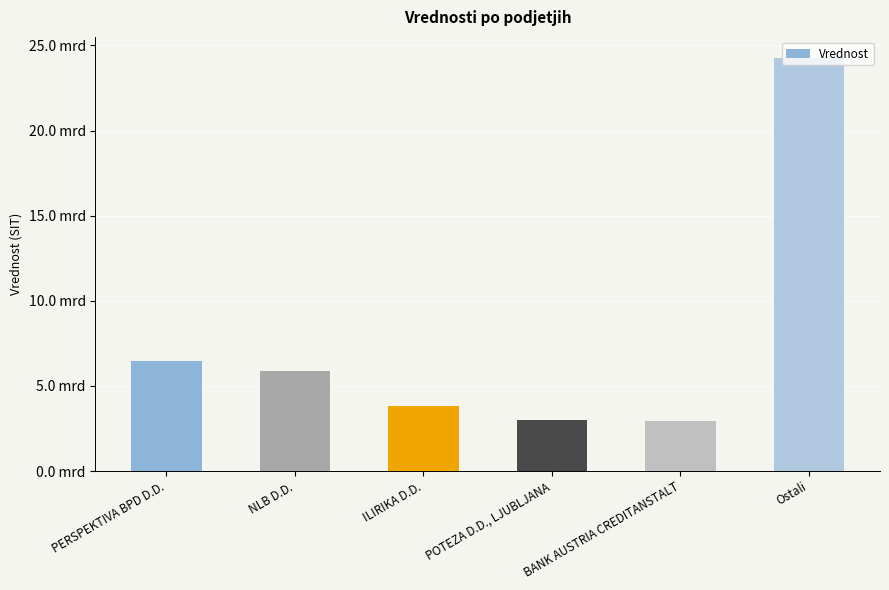

What is the approximate value at Ostali?

24290954130.4